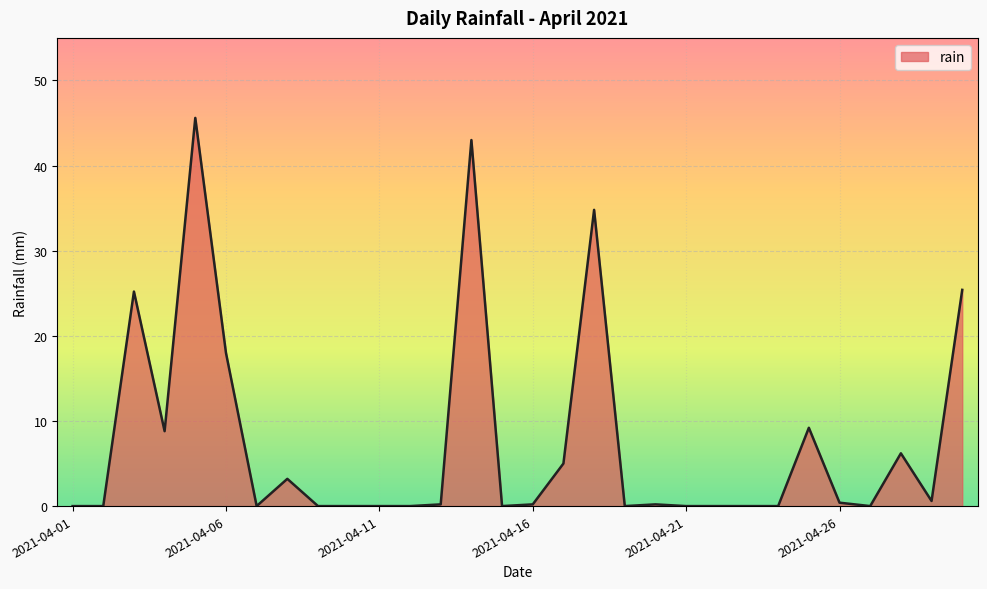

Does the chart have visible grid lines?

Yes